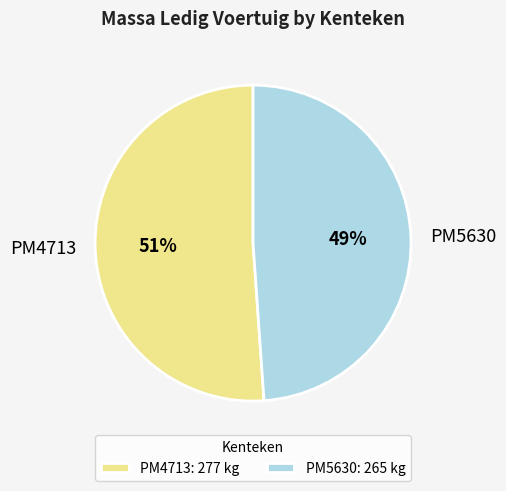

Rank the categories by value from highest to lowest.

PM4713, PM5630